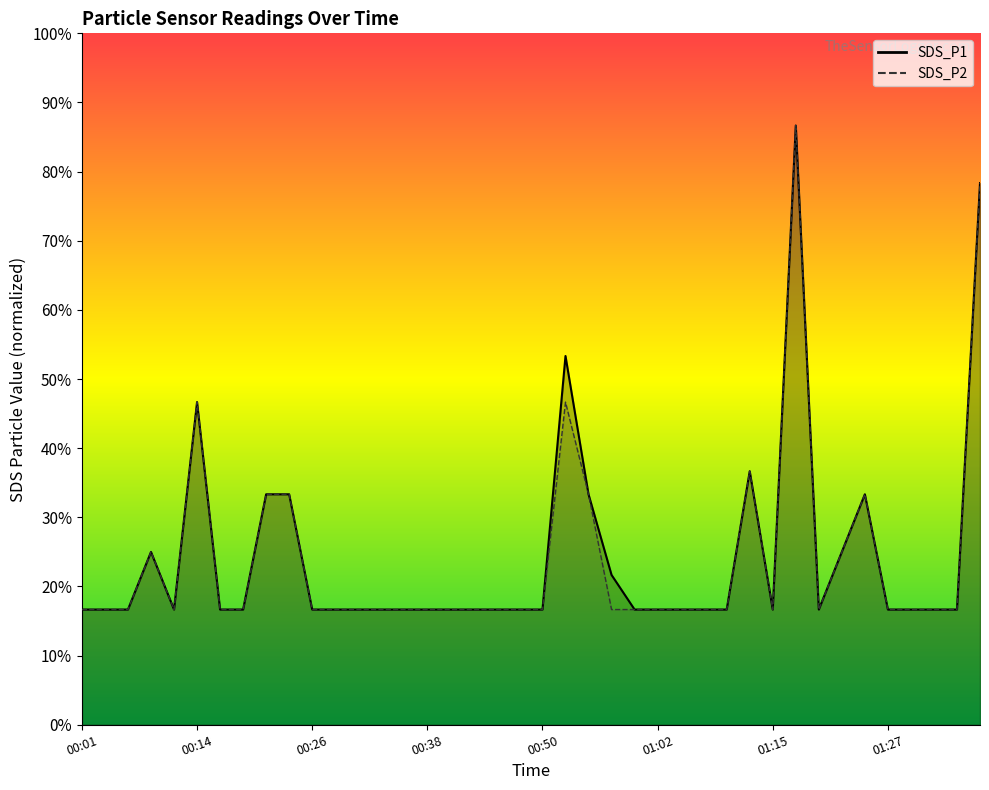

At 00:33, list the series in order from smallest to largest.

SDS_P1, SDS_P2